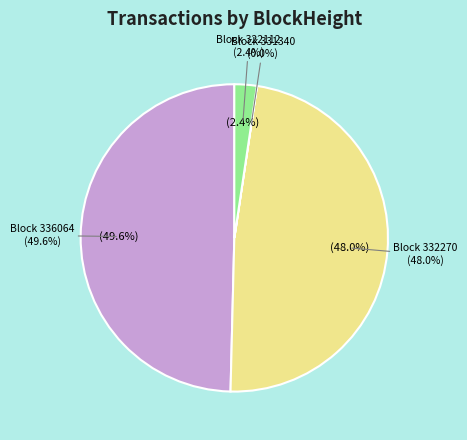

Between 336064 and 322129, which is larger?

336064